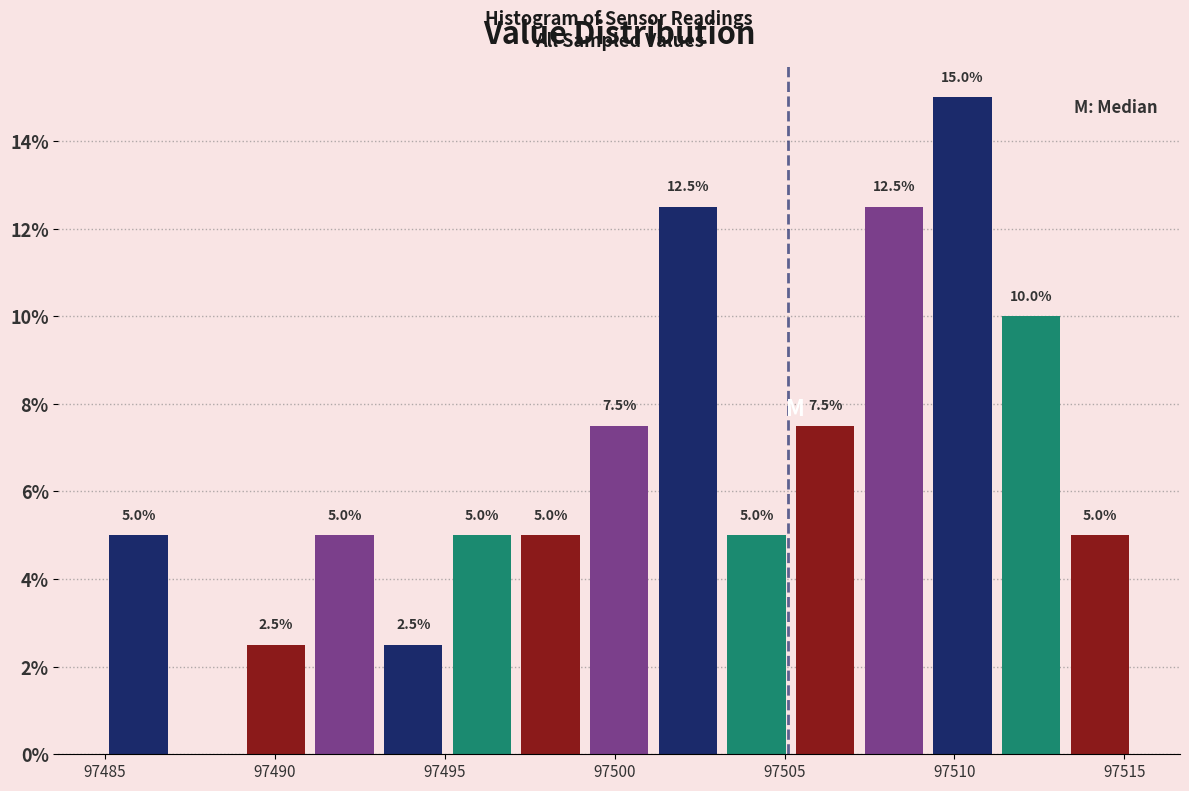

Which range on the x-axis has the tallest bar?

97509.5 to 97511.5